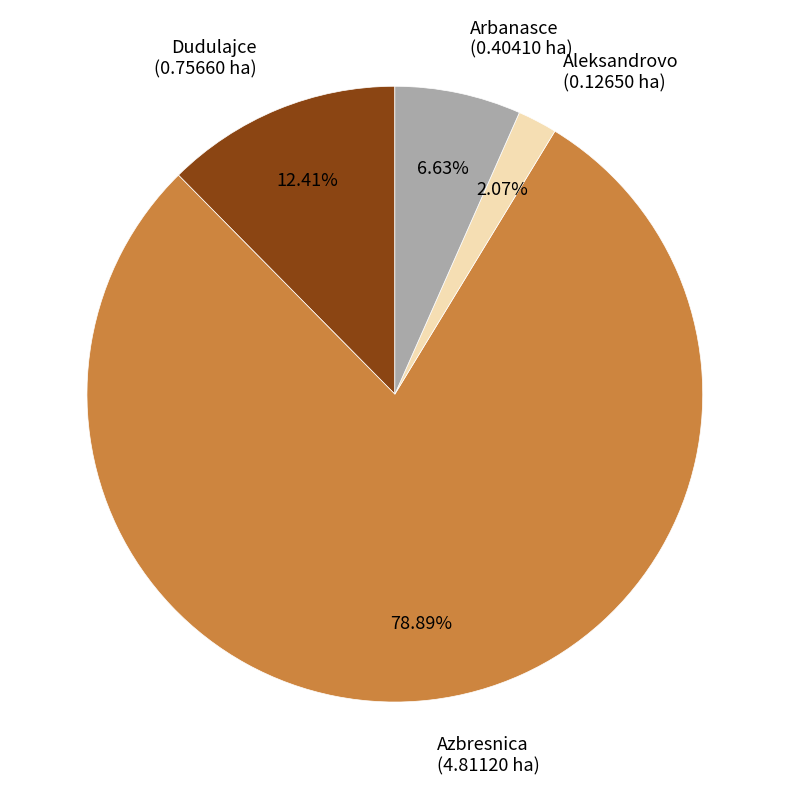

Rank the categories by value from highest to lowest.

Azbresnica, Dudulajce, Arbanasce, Aleksandrovo